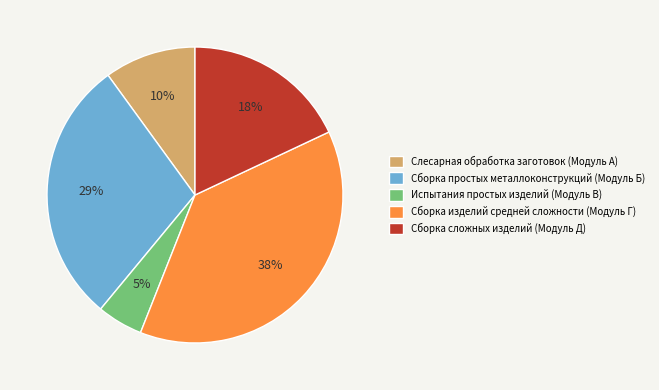

What percentage is the Сборка изделий средней сложности (Модуль Г) slice, to the nearest percent?

38%